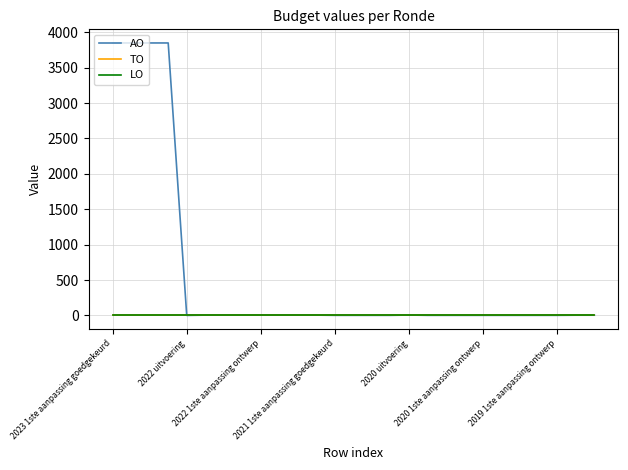

Reading right to left, transcribe all the data shown in this chart.

AO: 4	4	2	2	2	2	2	2	2	2	6	2	2	2	2	5	5	5	5	5	5	5	1	3848	3848	3848	3848
TO: 0	0	0	0	0	0	0	0	0	0	0	0	0	0	0	0	0	0	0	0	0	0	0	0	0	0	0
LO: 0	0	0	0	0	0	0	0	0	0	0	0	0	0	0	0	0	0	0	0	0	0	0	0	0	0	0